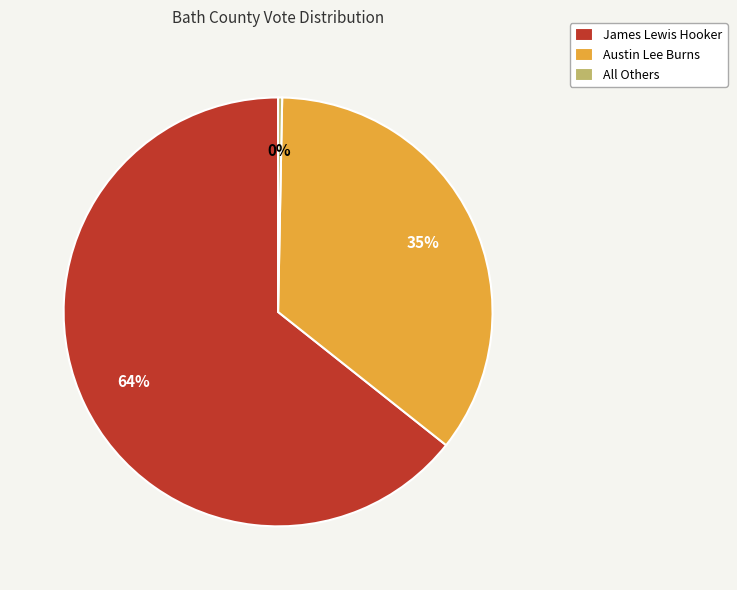

To the nearest percent, what is the average slice percentage?

33%